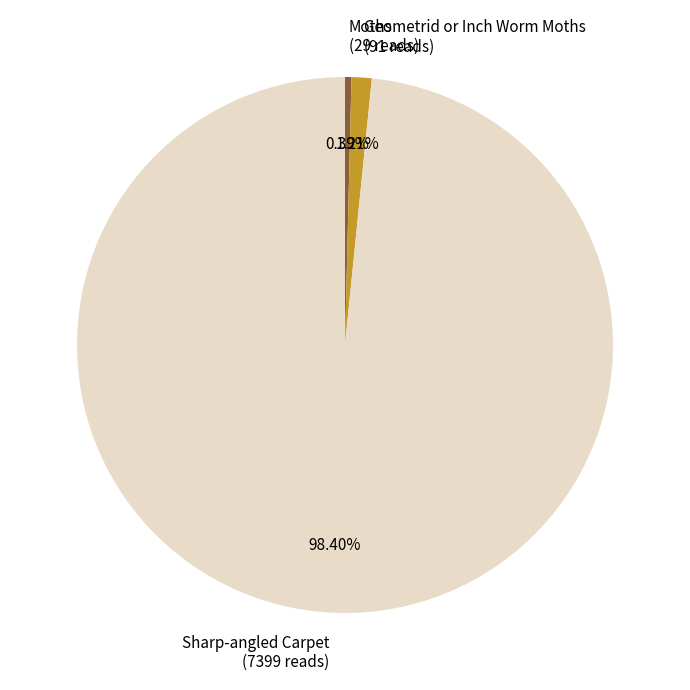

Is there a majority slice in this chart?

Yes